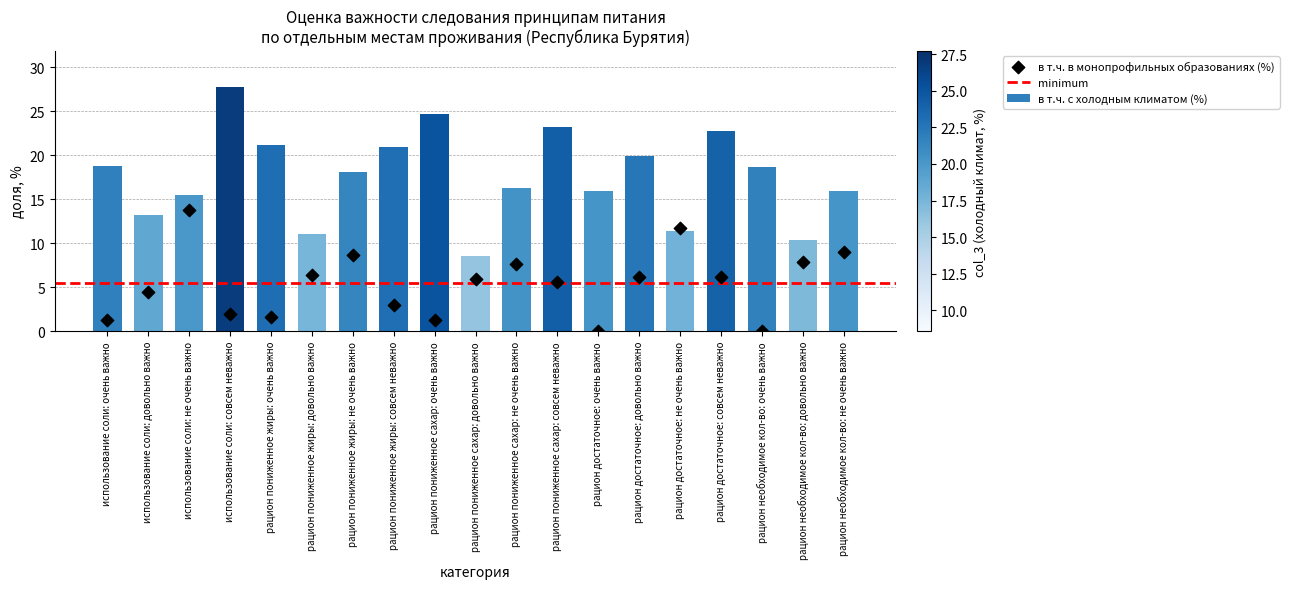

Is it true that в т.ч. с холодным климатом (%) equals 32.1 at рацион достаточное: совсем неважно?

False